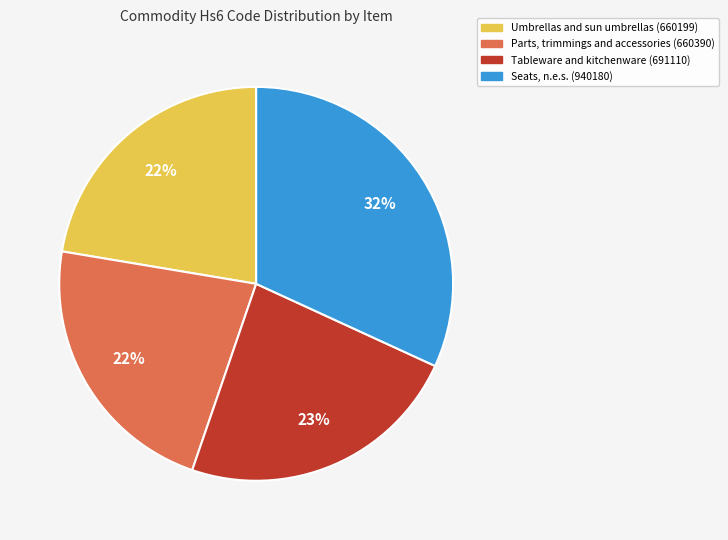

Does Tableware and kitchenware (691110) account for over 50% of the chart?

No